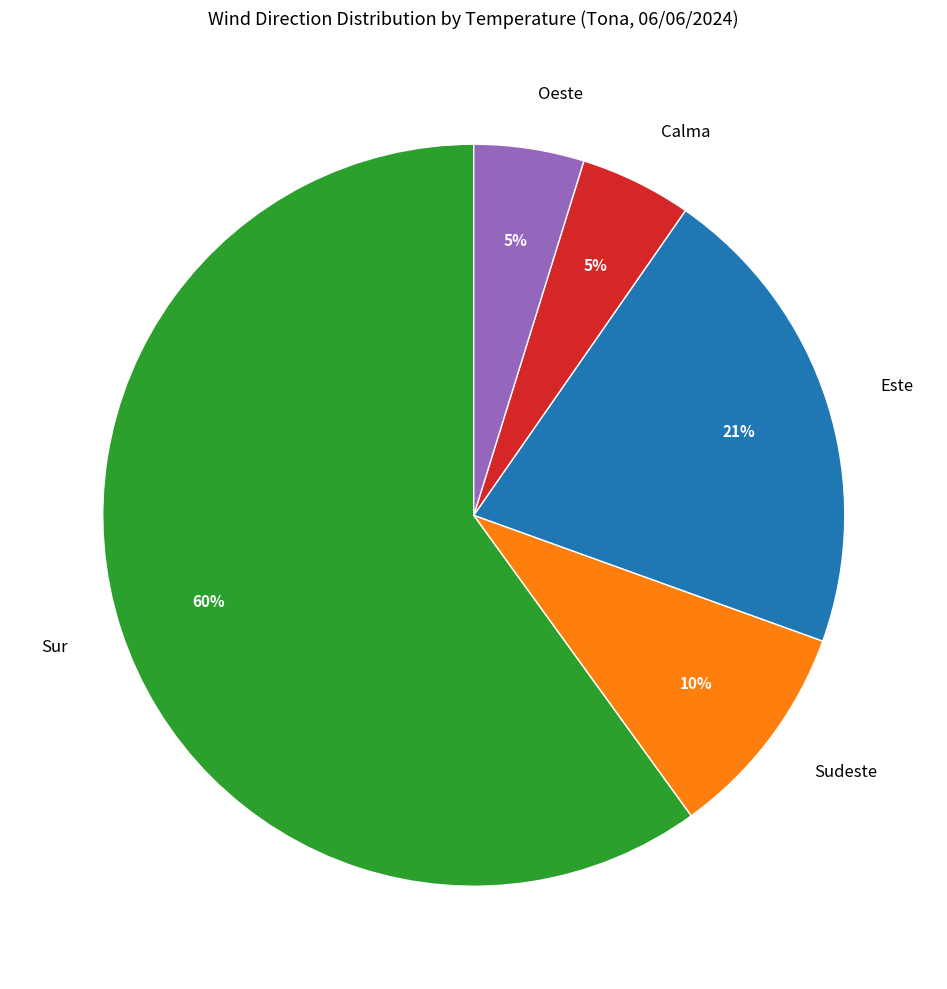

What is the ratio of the value at Oeste to the value at Calma?

1.0